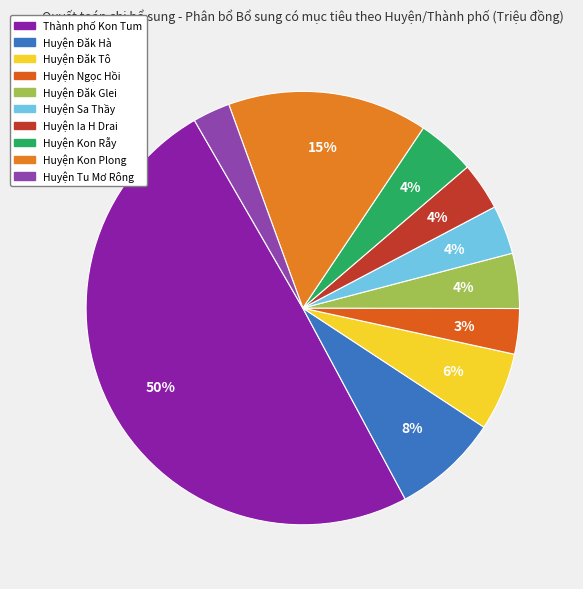

Which slice is the largest?

Thành phố Kon Tum